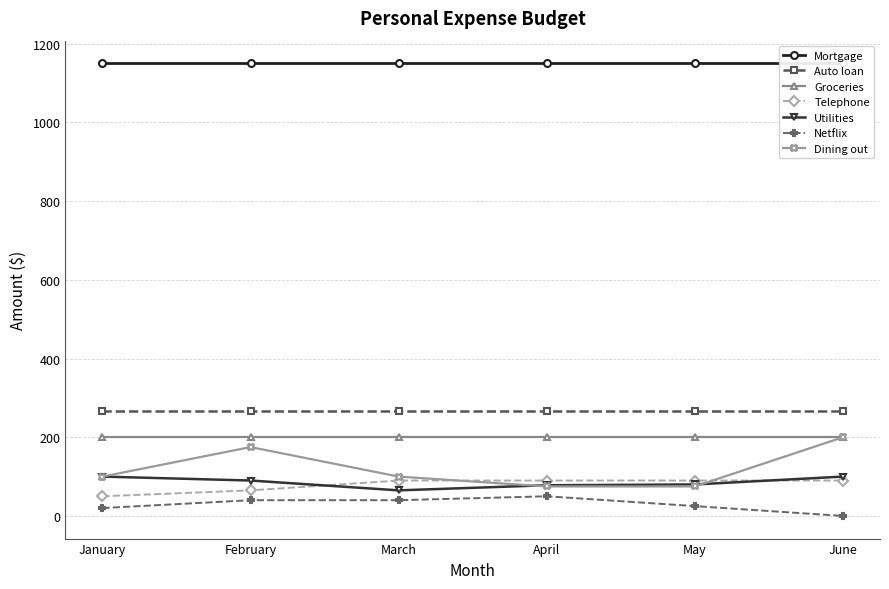

Count the Dining out values in the range 75 to 175.

5